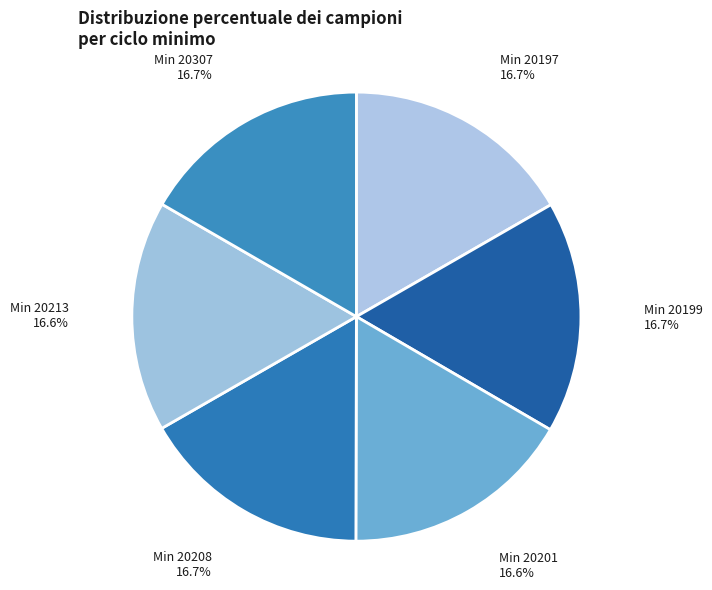

What is the ratio of the value at Min 20199 to the value at Min 20201?

1.0